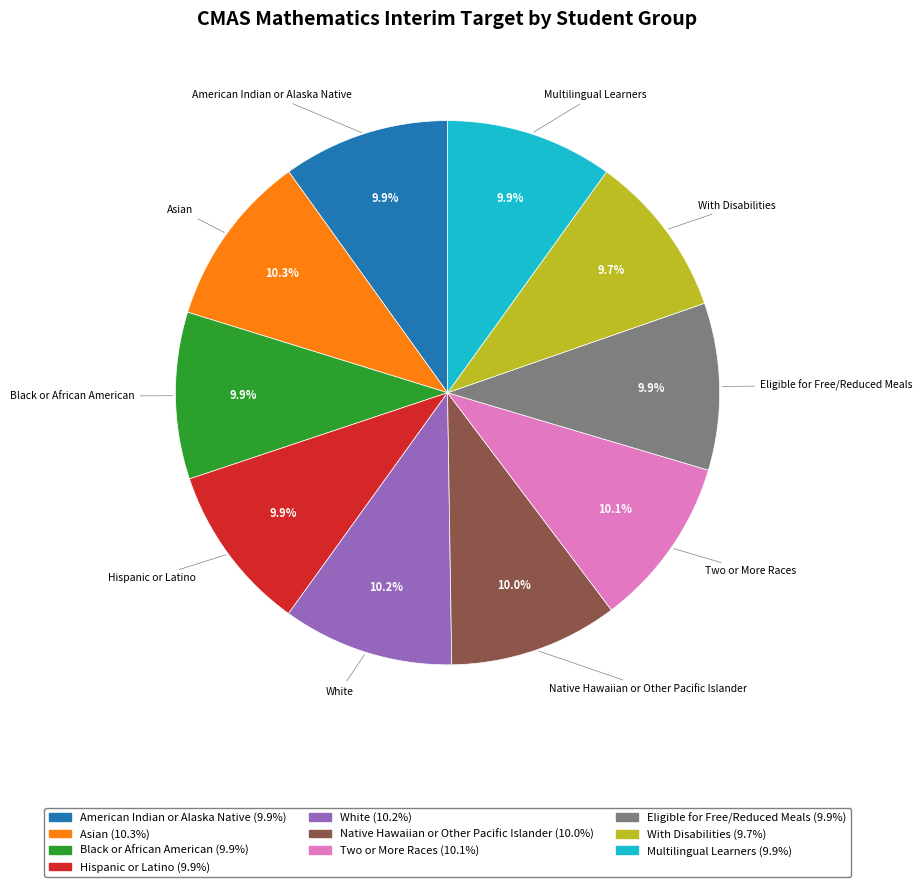

True or false: Black or African American accounts for 10% of the total.

True